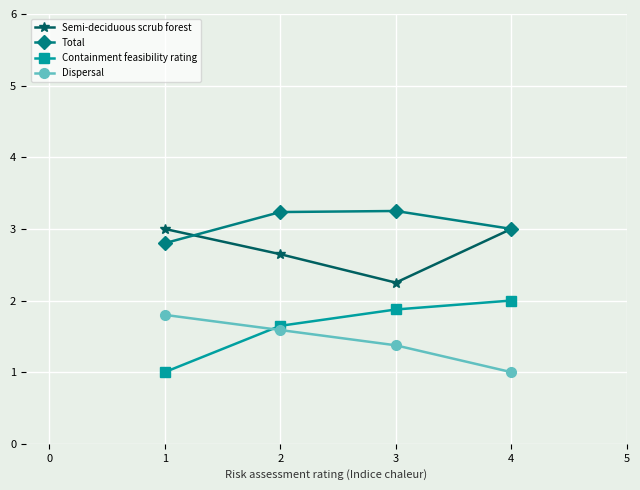

What is the value of the Total point at the 2nd from the left?

3.2